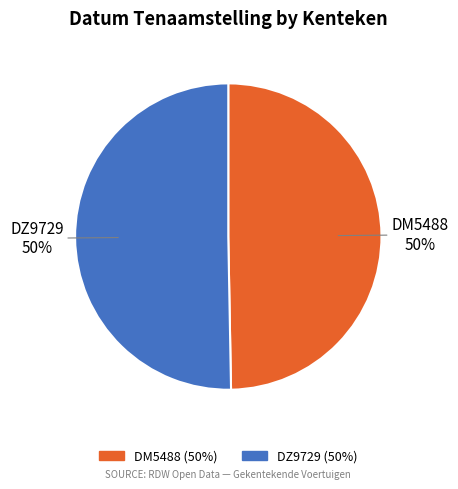

Is the sum of DM5488 and DZ9729 greater than half?

Yes